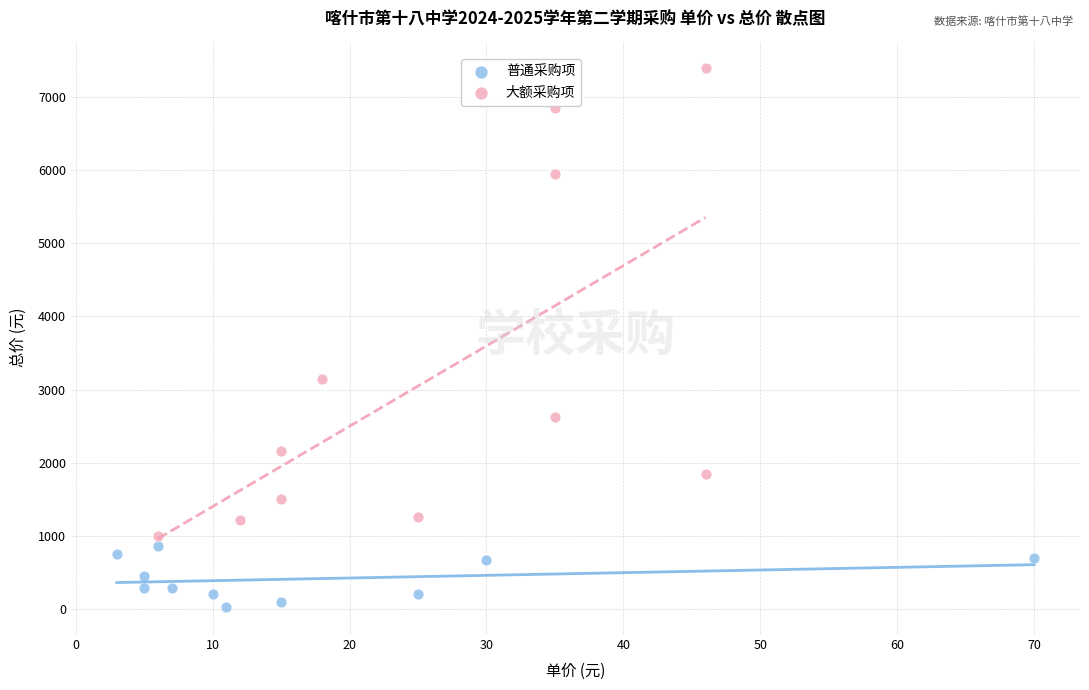

Which series has the largest Y range (max minus min)?

大额采购项